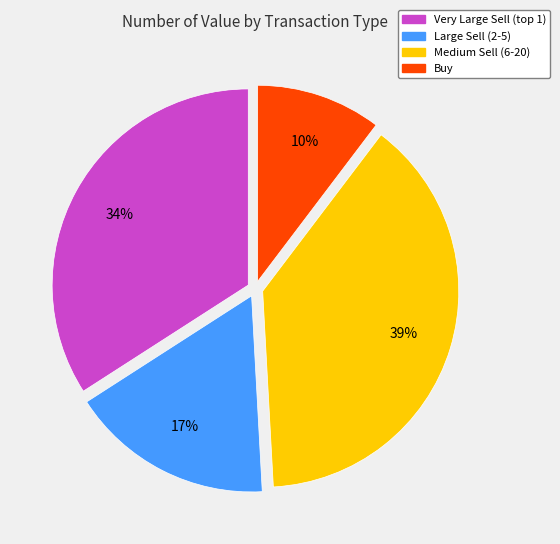

Is there any slice that represents more than half of the pie?

No